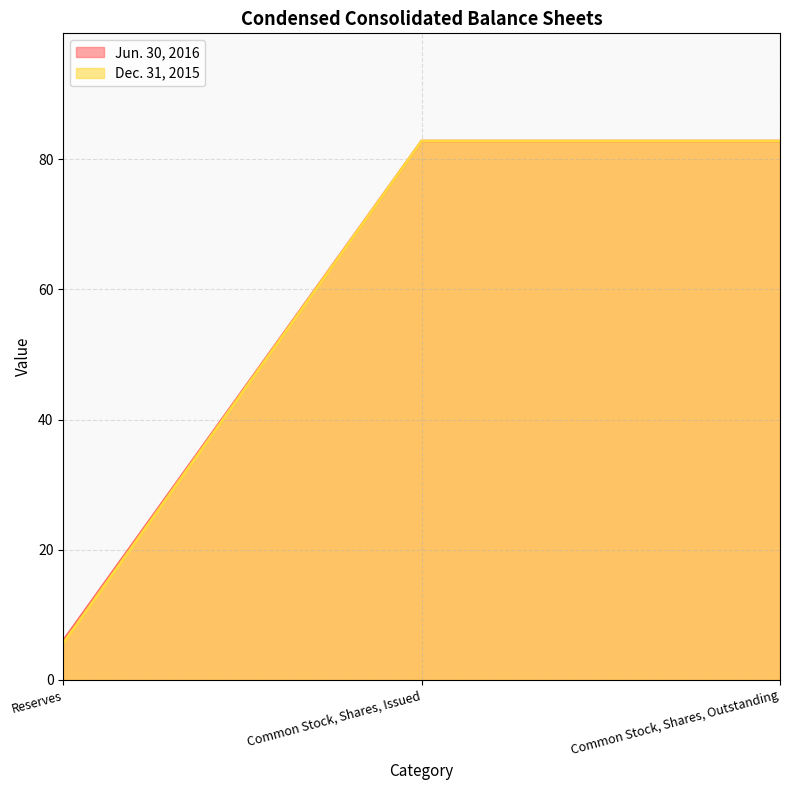

Reading left to right, extract all data points from this chart.

Jun. 30, 2016: Reserves=6.0	Common Stock, Shares, Issued=82.8	Common Stock, Shares, Outstanding=82.8
Dec. 31, 2015: Reserves=5.6	Common Stock, Shares, Issued=82.8	Common Stock, Shares, Outstanding=82.8